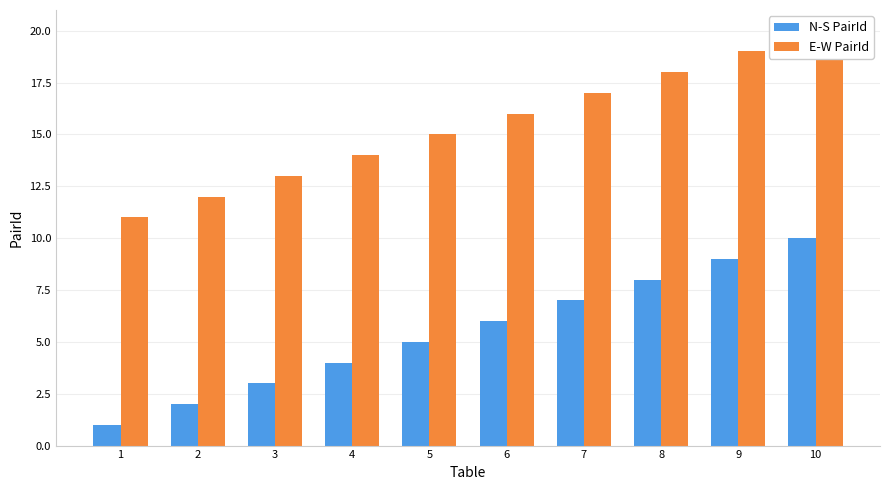

How many bars are there in each group?

2